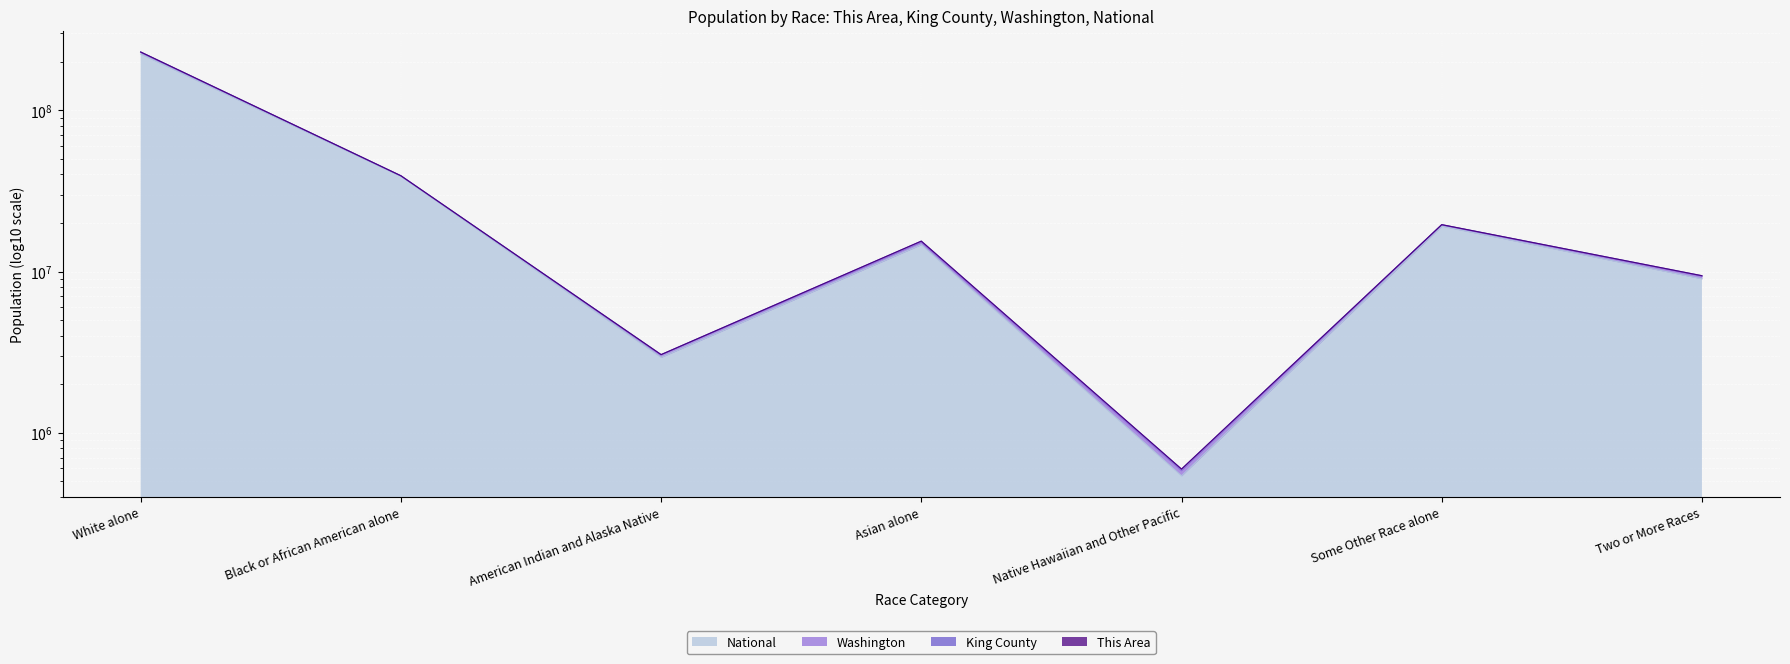

Reading left to right, extract all data points from this chart.

This Area: 230077581	39289191	3052274	15437699	594979	19533286	9418863
King County: 230075472	39289162	3052264	15437394	594974	19533263	9418798
Washington: 228749627	39169361	3036117	15155319	580488	19457167	9321999
National: 223553265	38929319	2932248	14674252	540013	19107368	9009073